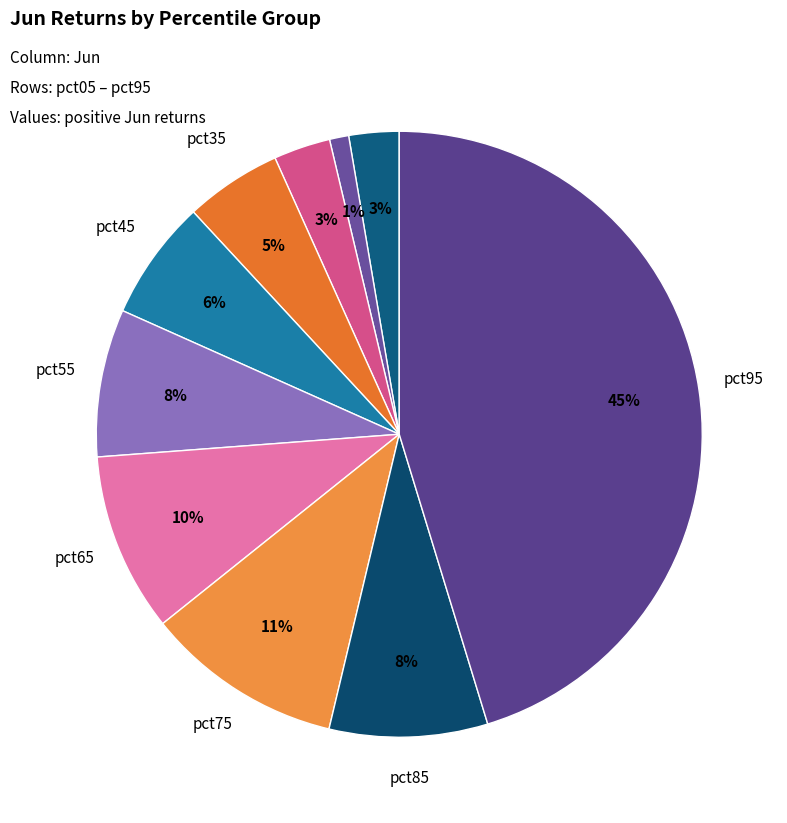

Count the number of slices in the pie.

10